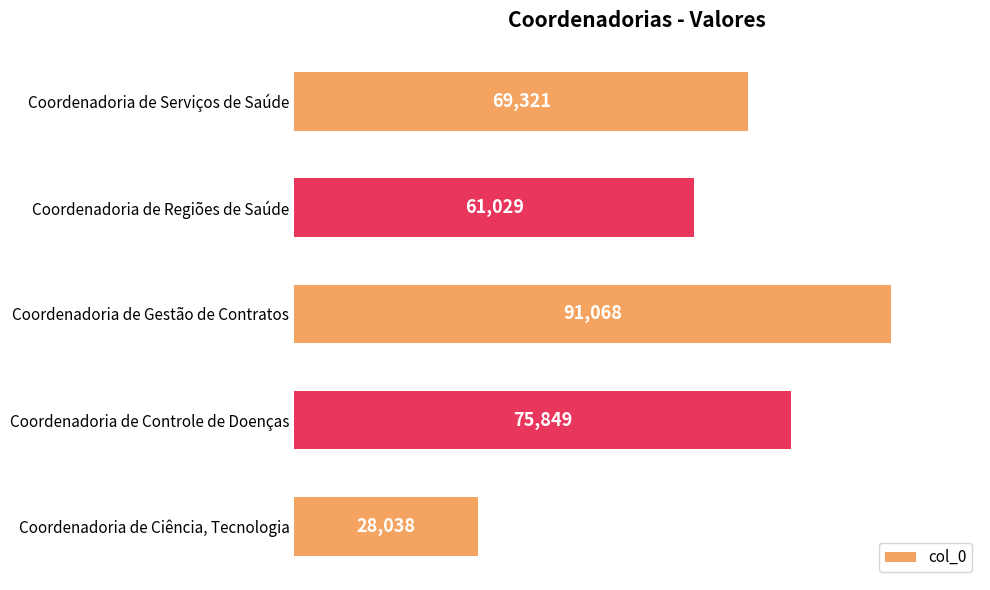

What is the change in value from Coordenadoria de Serviços de Saúde to Coordenadoria de Gestão de Contratos?

+21747